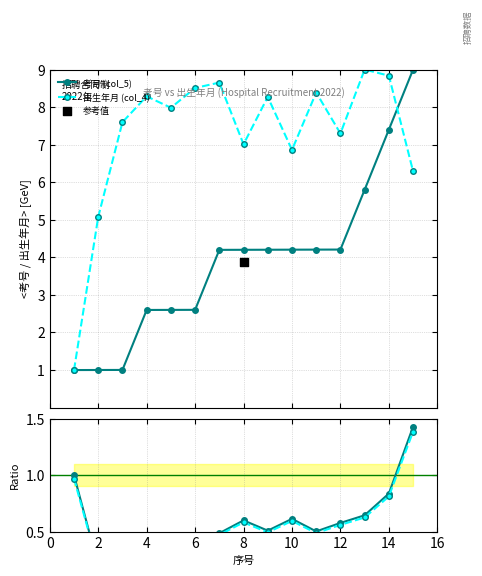

Which series has the largest total across all categories?

出生年月 (col_4)